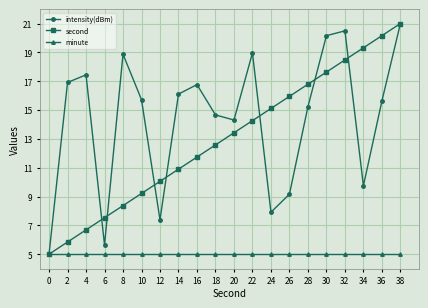

At 2, list the series in order from largest to smallest.

intensity(dBm), second, minute